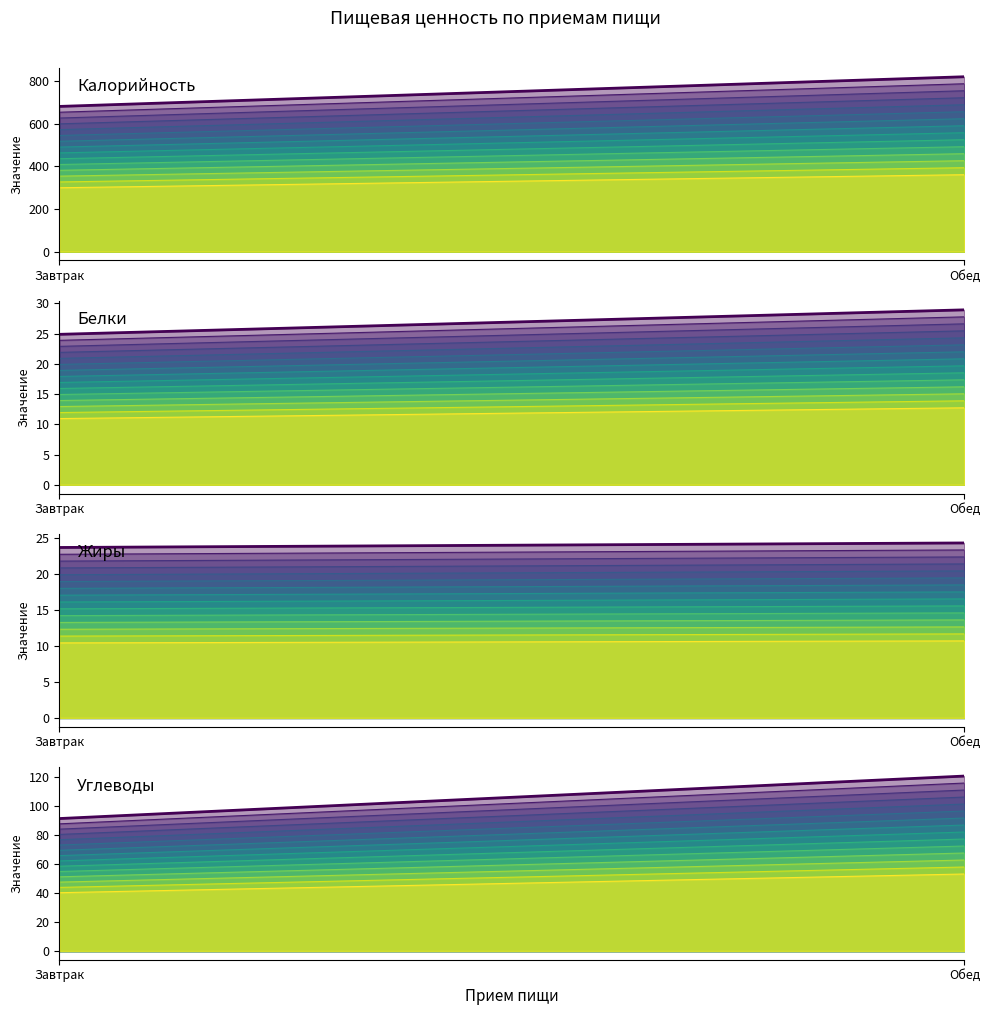

What position from the left is Обед?

2